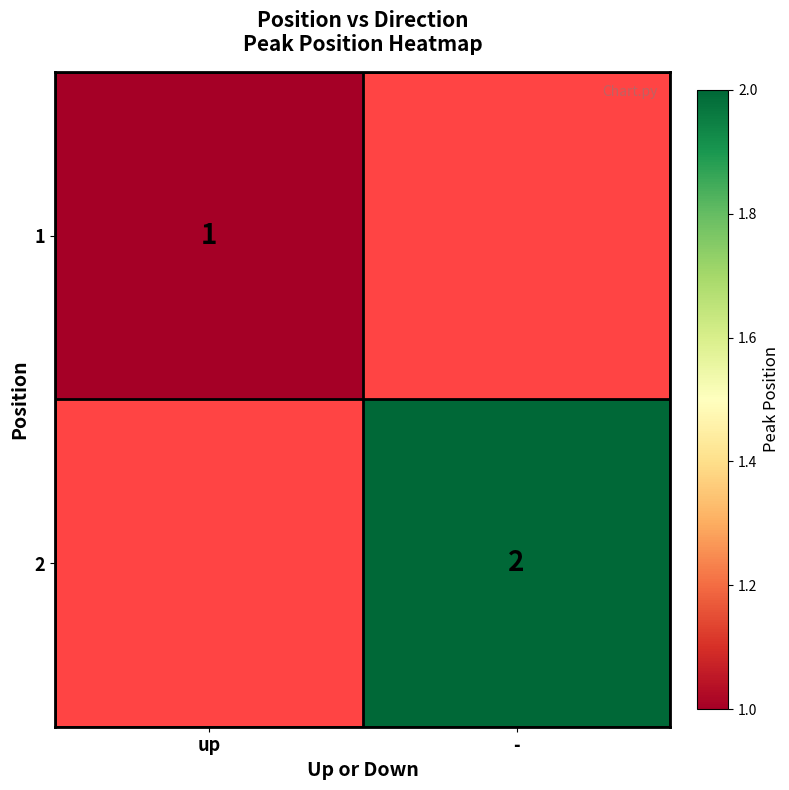

Is it true that 2 equals 2 at -?

True